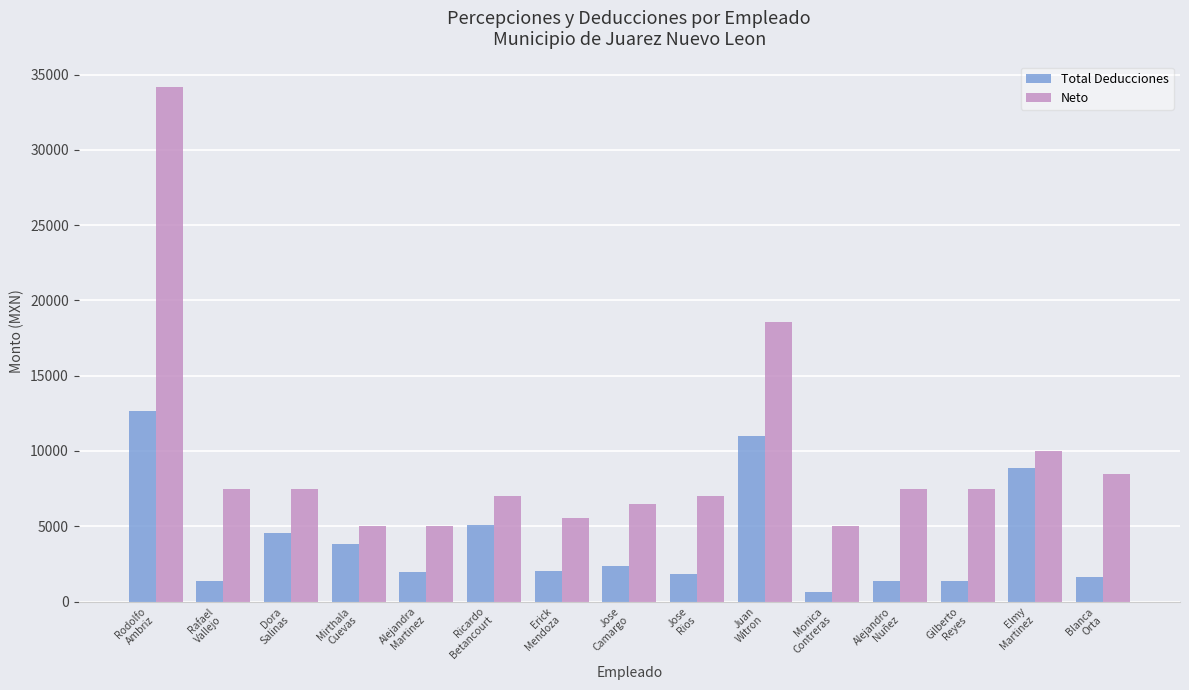

At which category is the sum across all series the highest?

Rodolfo
Ambriz